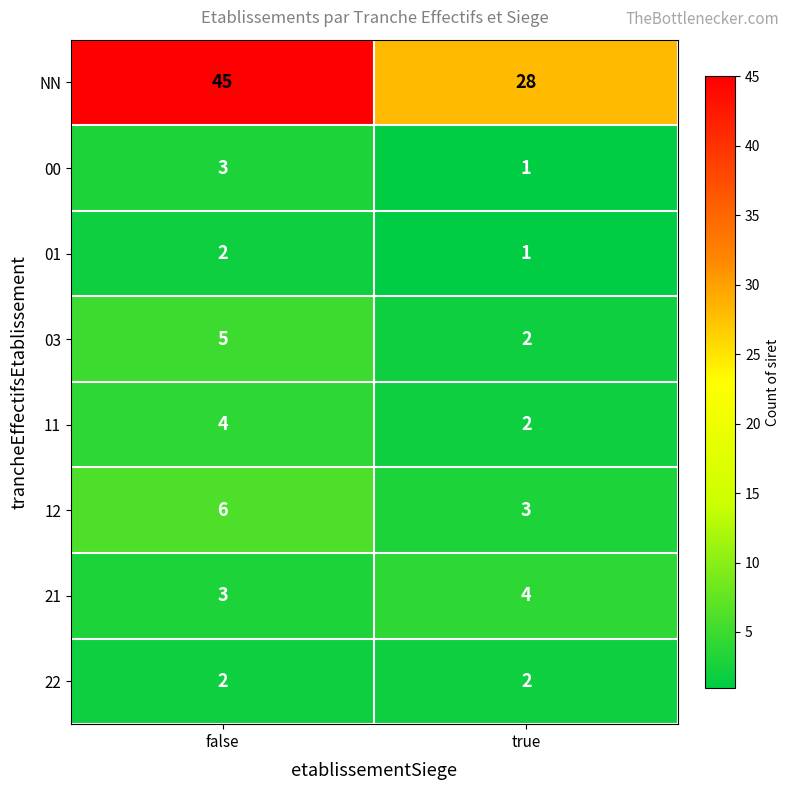

How many distinct data groups are displayed?

8